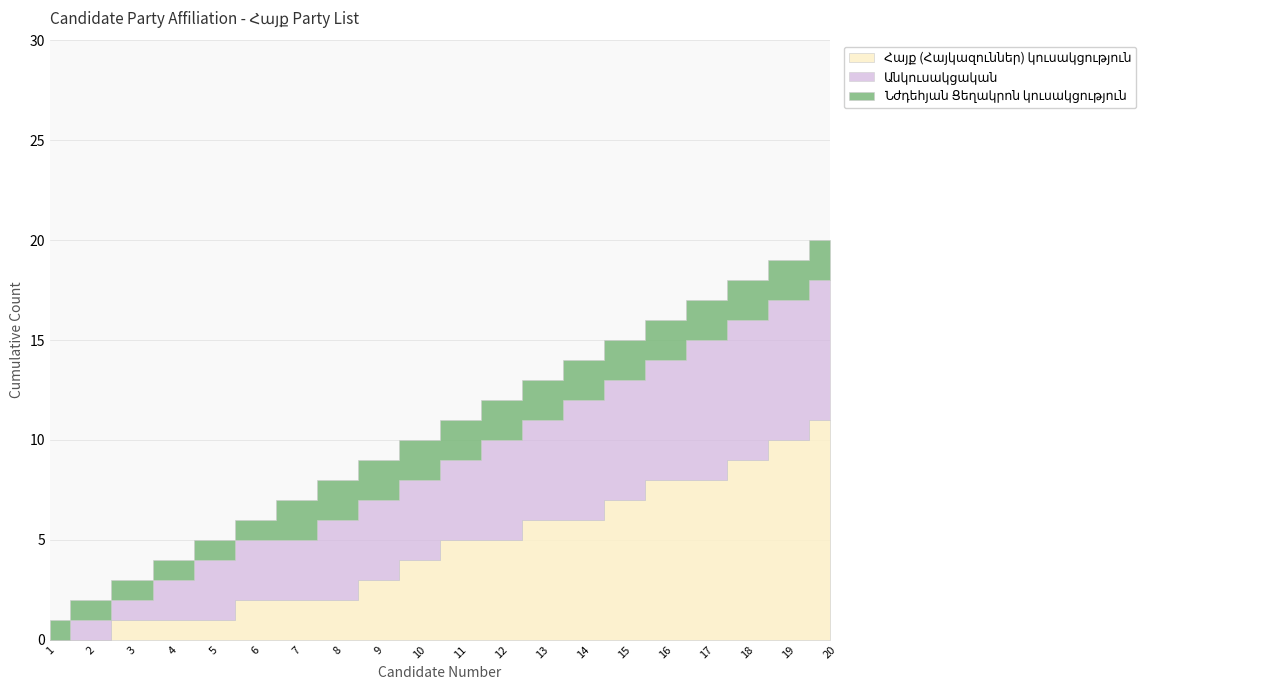

Rank the series by their maximum value, from highest to lowest.

Հայք (Հայկազուններ) կուսակցություն, Անկուսակցական, Նժդեհյան Ցեղակրոն կուսակցություն